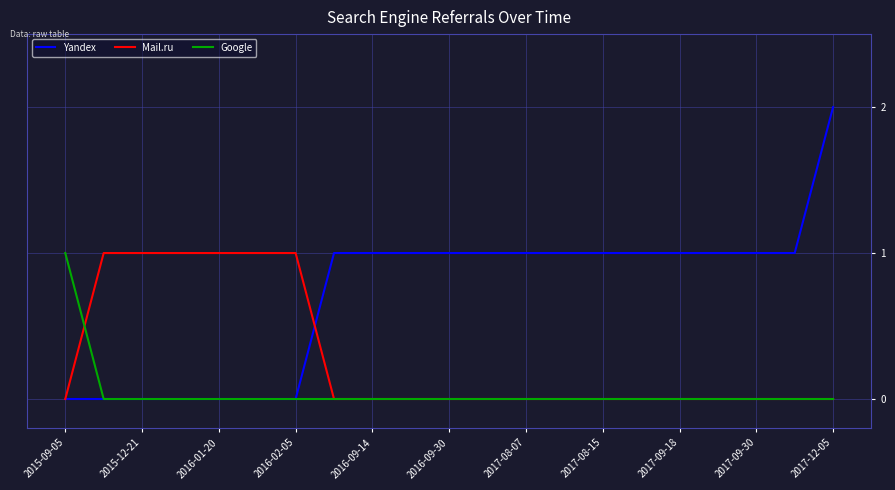

Which series has the largest total across all categories?

Yandex